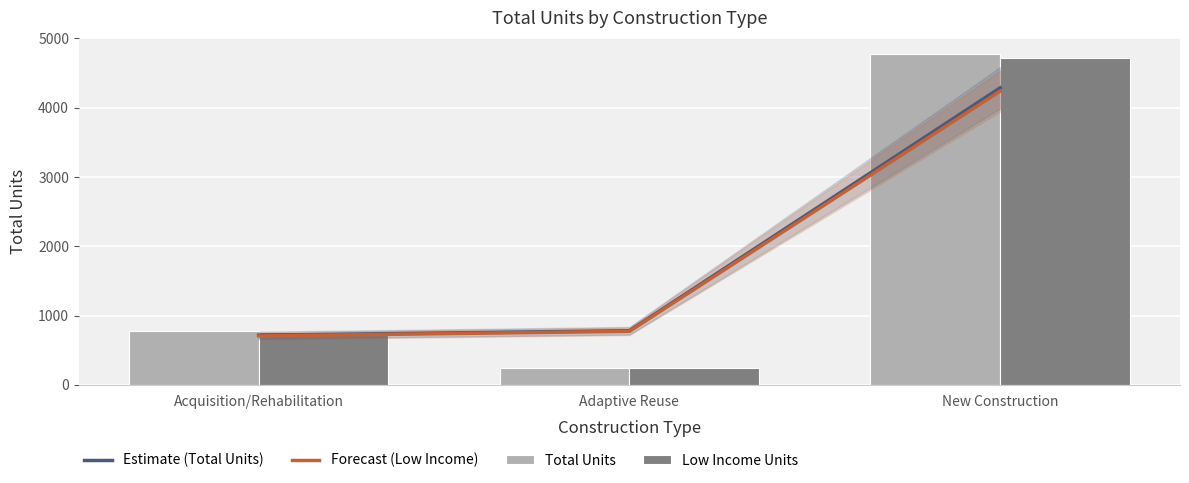

At how many categories does at least one series exceed 3601?

1